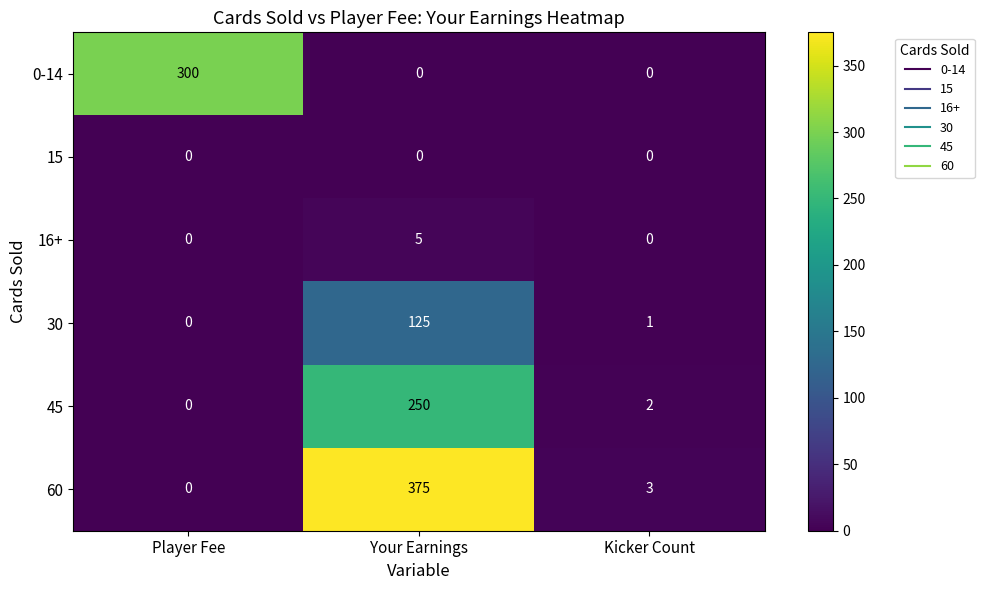

What is the sum of all 0-14 values?

300